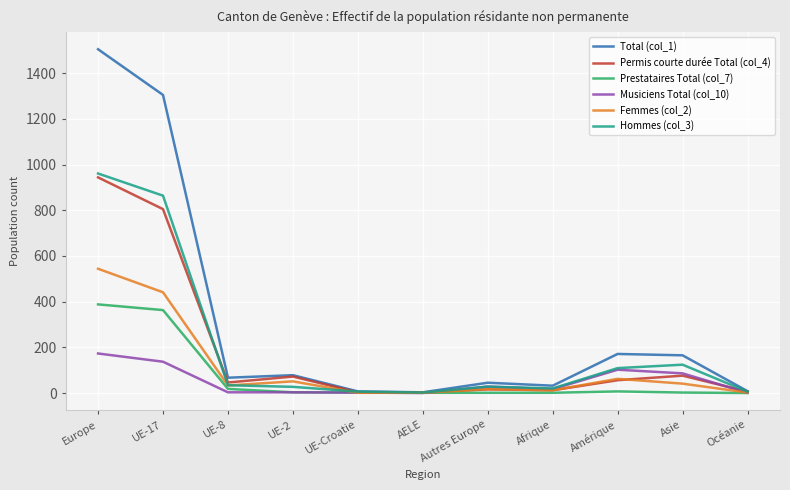

True or false: Permis courte durée Total (col_4) has a value of 76 at Asie.

True